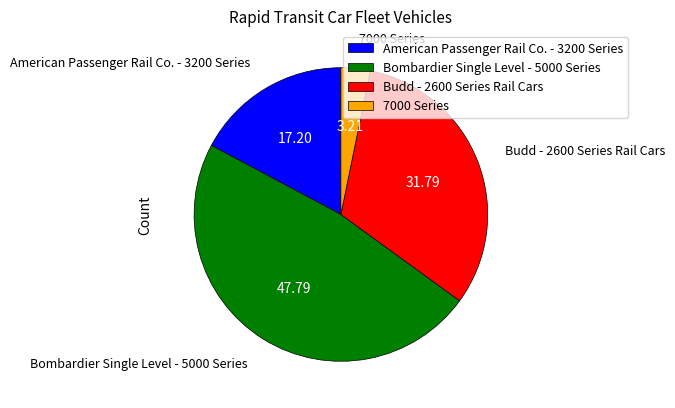

Is the sum of American Passenger Rail Co. - 3200 Series and Bombardier Single Level - 5000 Series greater than half?

Yes